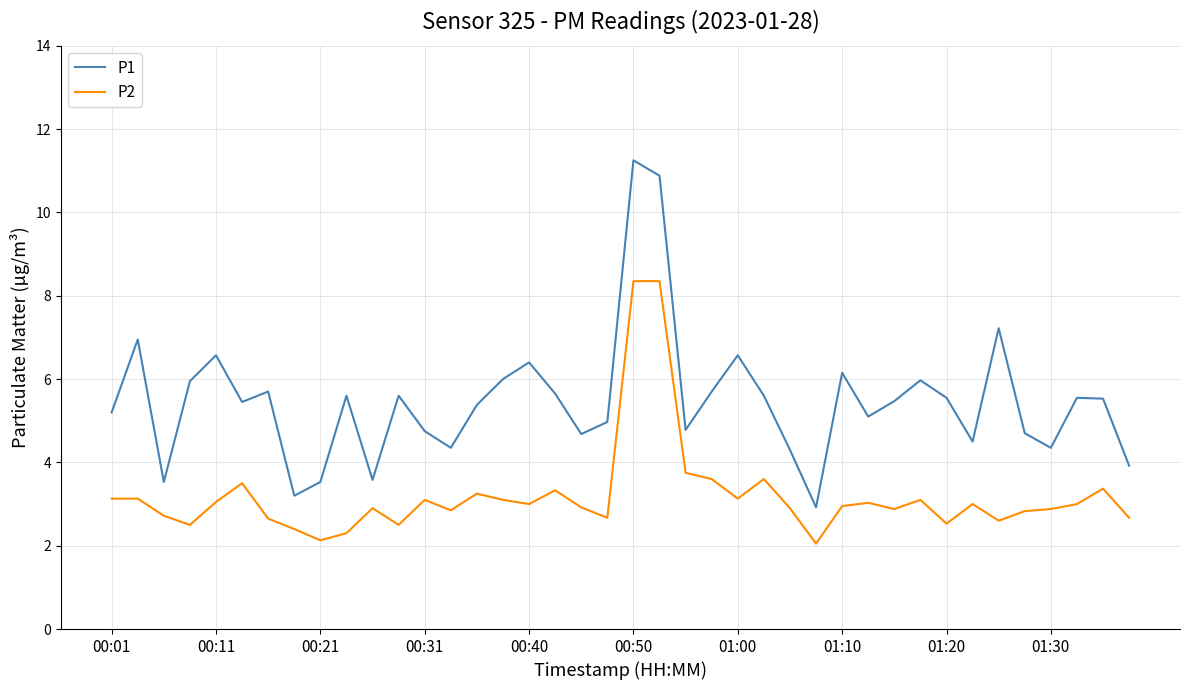

What is the difference between the maximum and second lowest values in the P2 series?

6.2